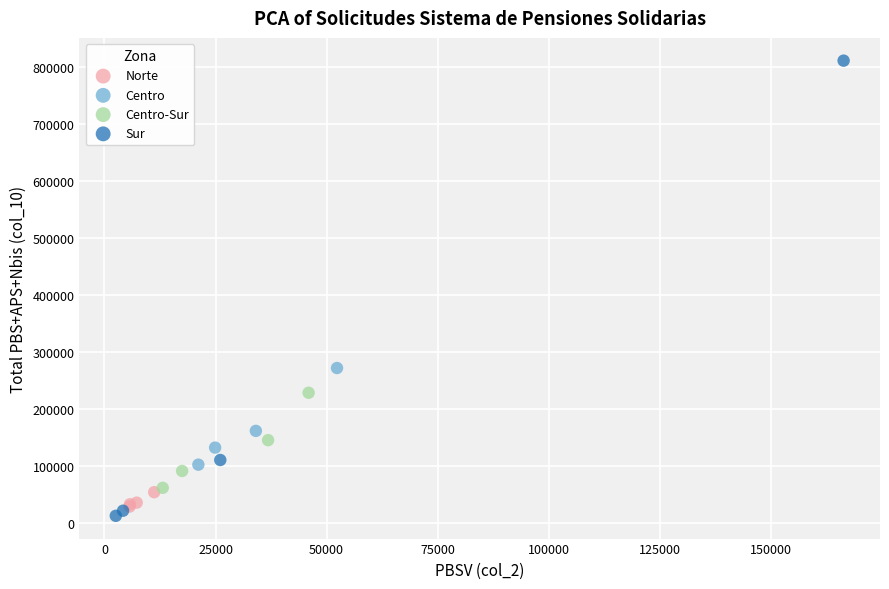

Which series contains the highest Y value?

Sur